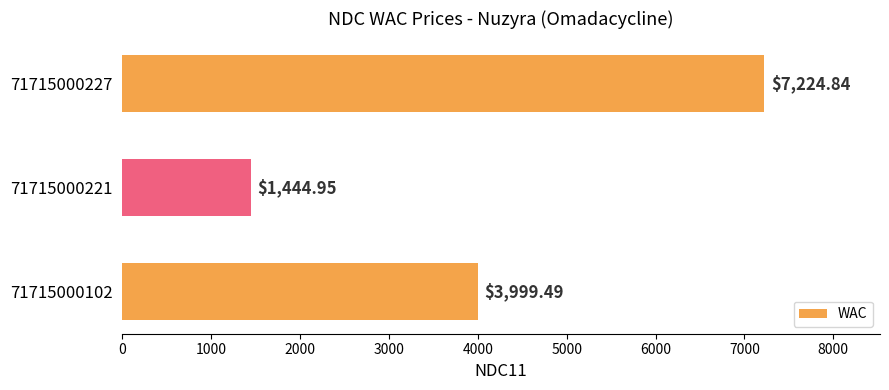

Rank the categories by value from lowest to highest.

71715000221, 71715000102, 71715000227